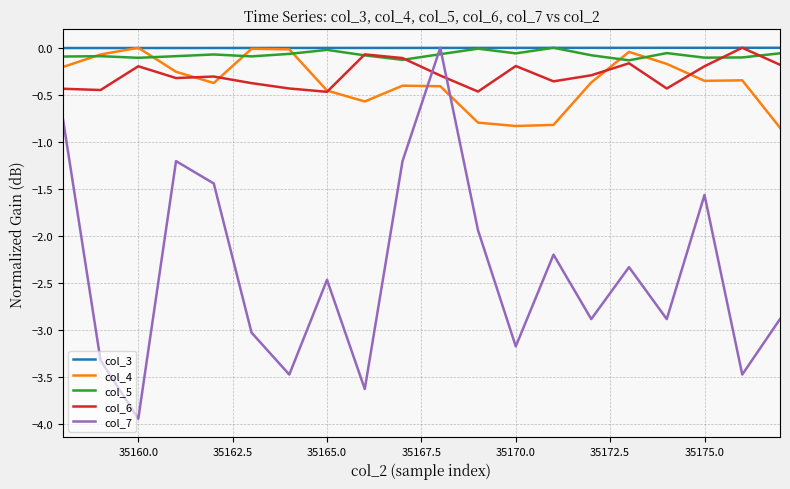

What is the minimum value shown in the chart?

-3.9